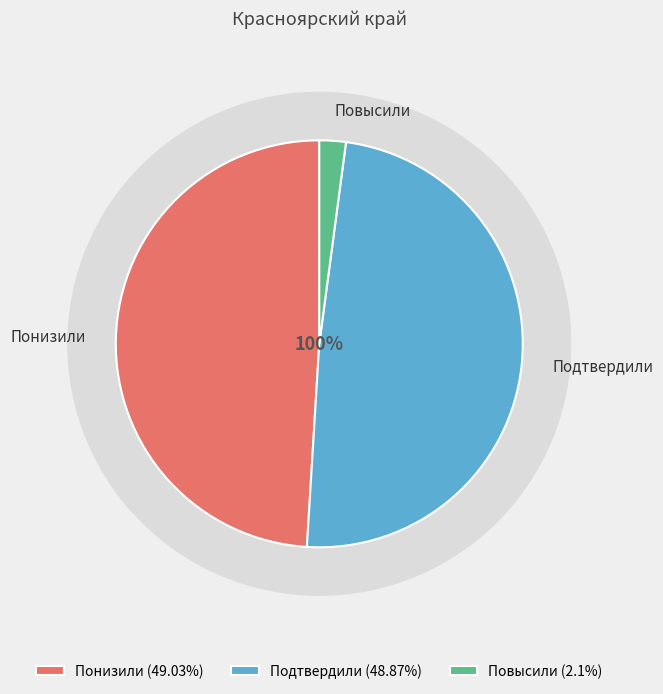

What percentage is the Подтвердили slice, to the nearest percent?

49%